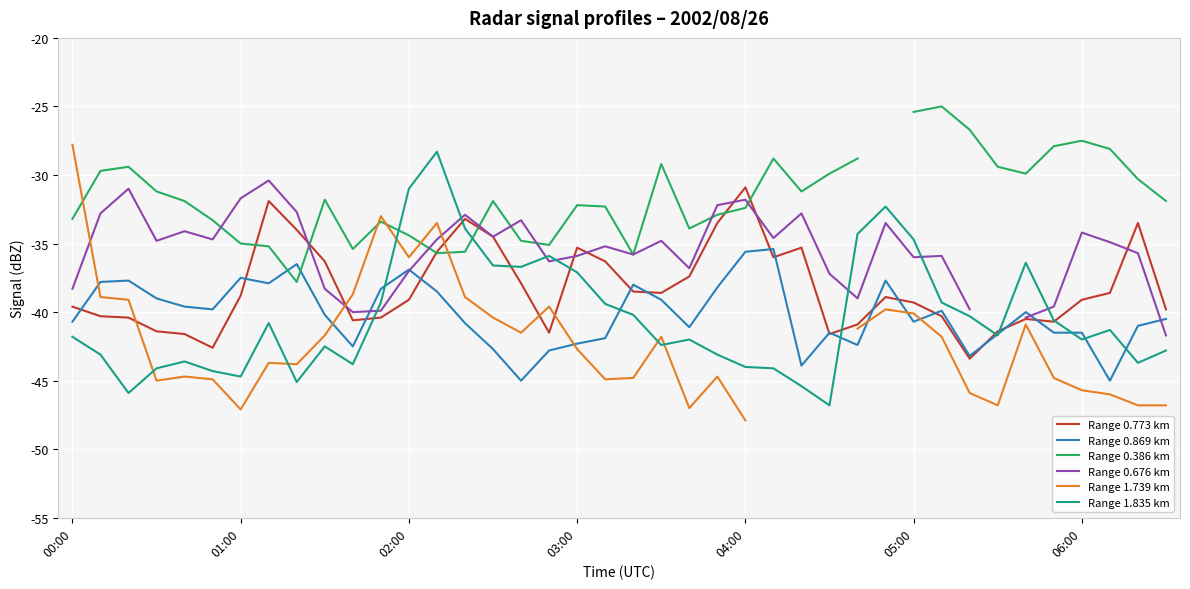

True or false: Range 0.386 km has more than 2 interior local peaks.

True